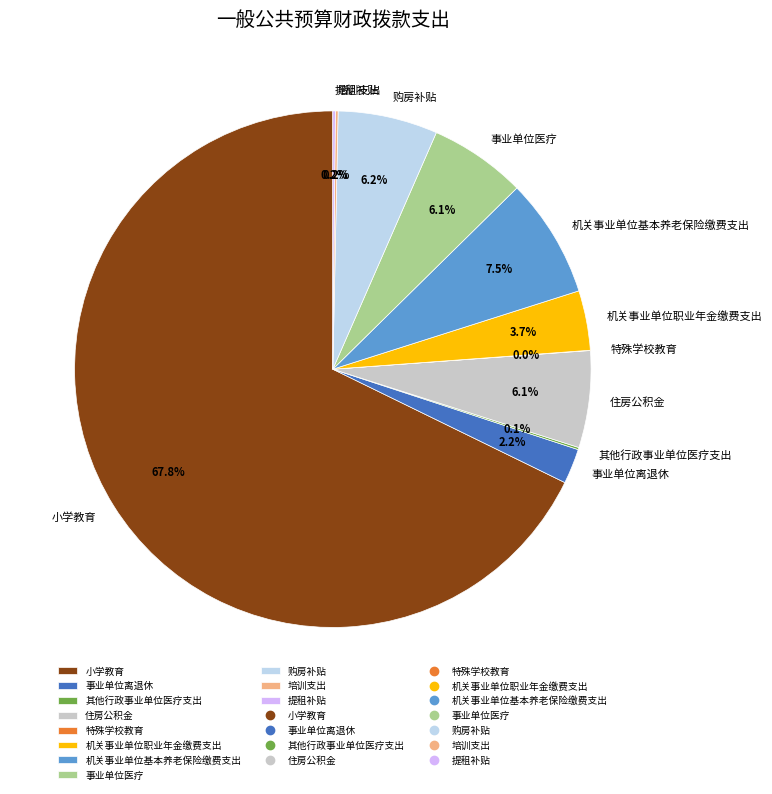

Does any single category account for the majority?

Yes